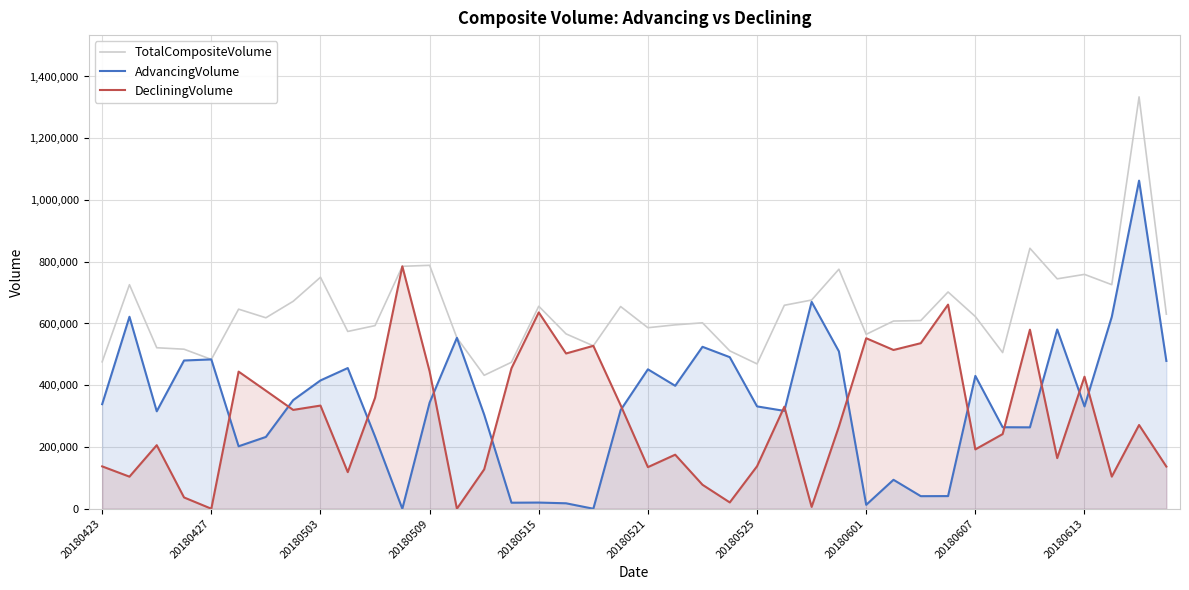

Which series has the largest total across all categories?

TotalCompositeVolume